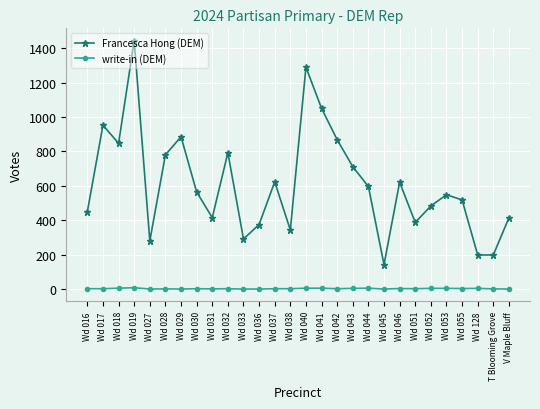

Does the chart have visible grid lines?

Yes